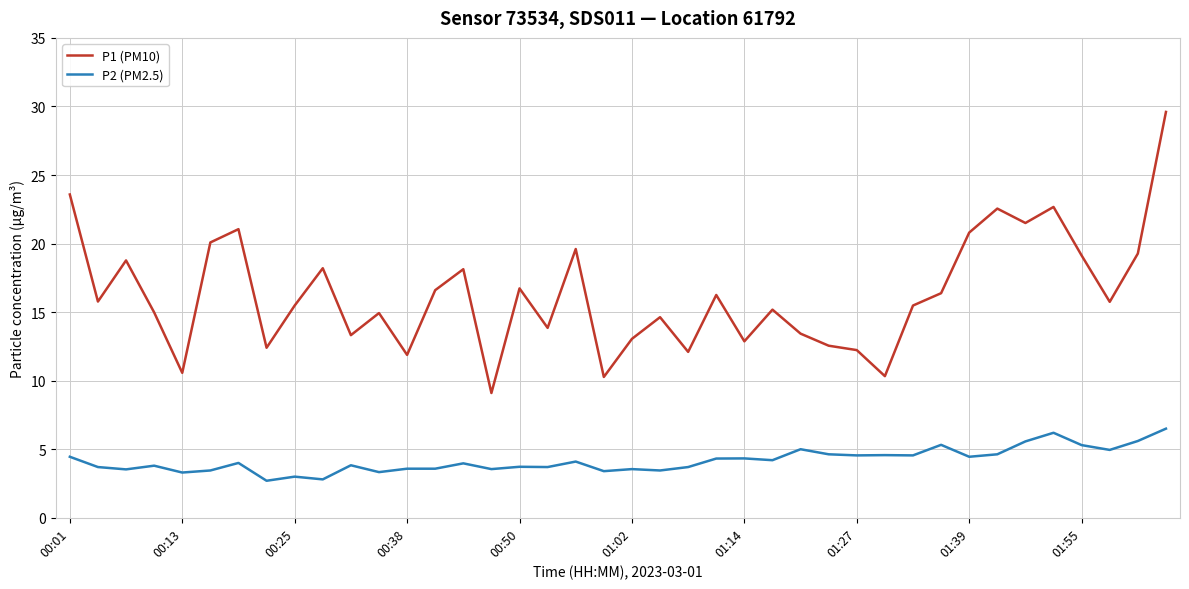

What is the difference between the maximum and minimum values in the P1 (PM10) series?

20.5